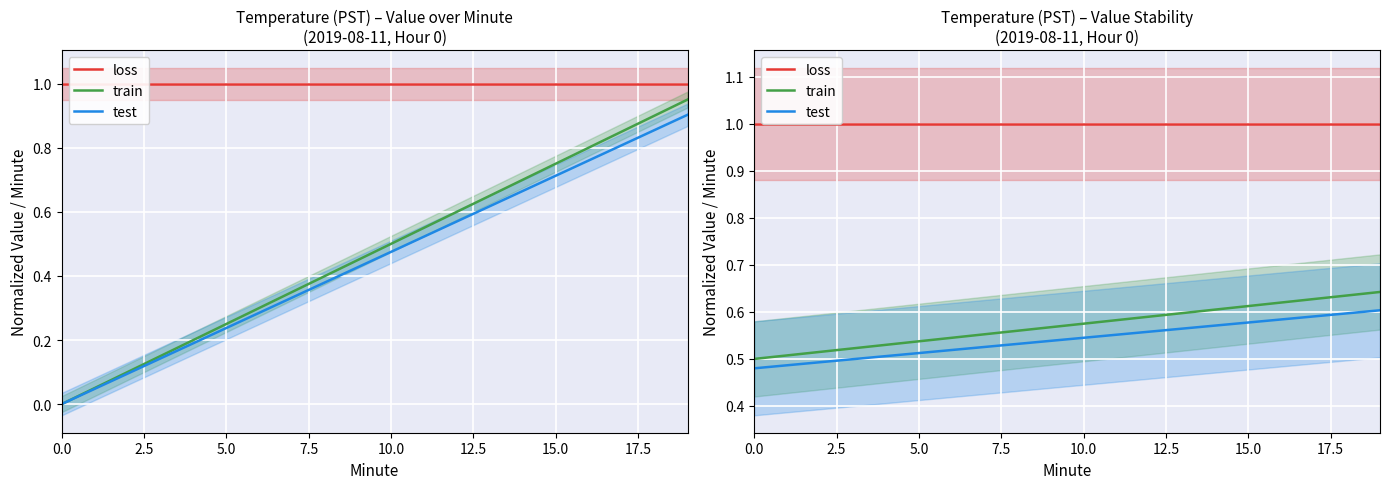

What position from the left is 11?

12